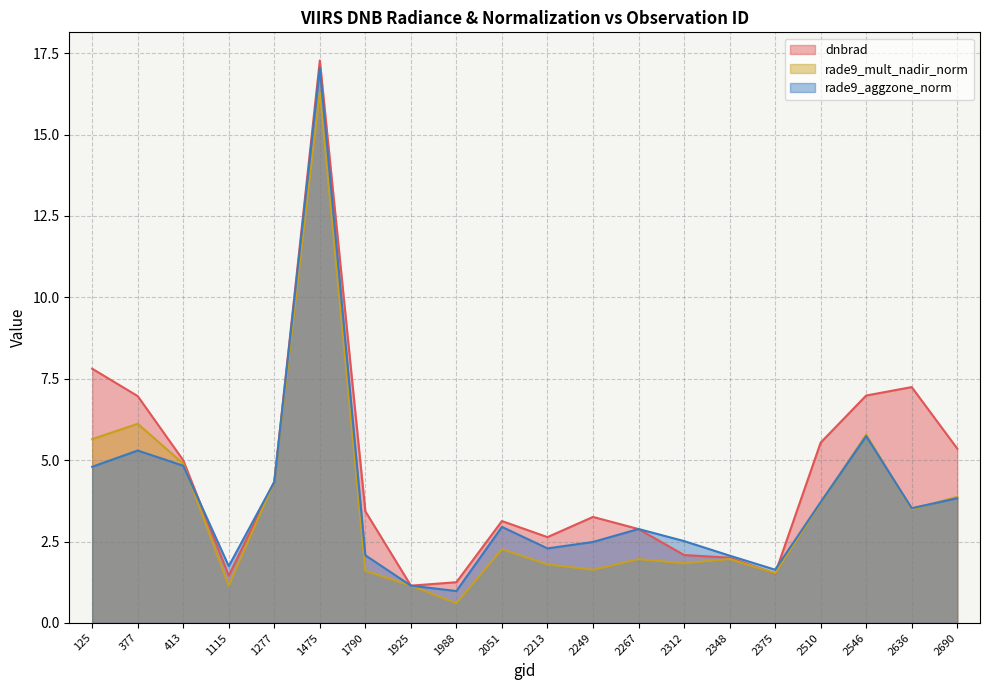

At 2348, list the series in order from smallest to largest.

rade9_mult_nadir_norm, dnbrad, rade9_aggzone_norm